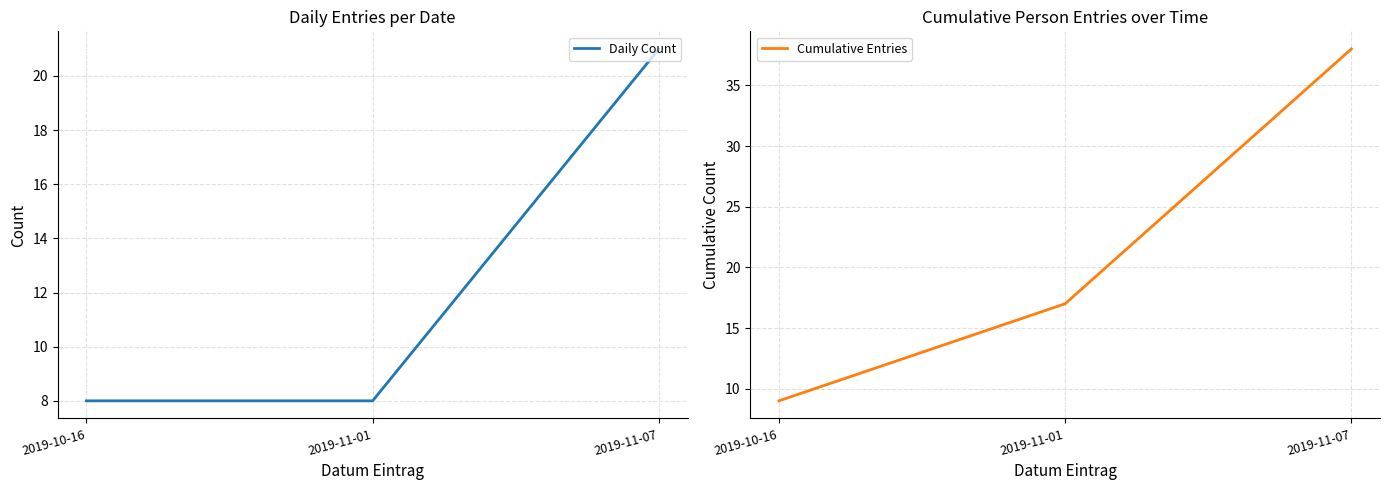

What is the maximum value for Daily Count?

21